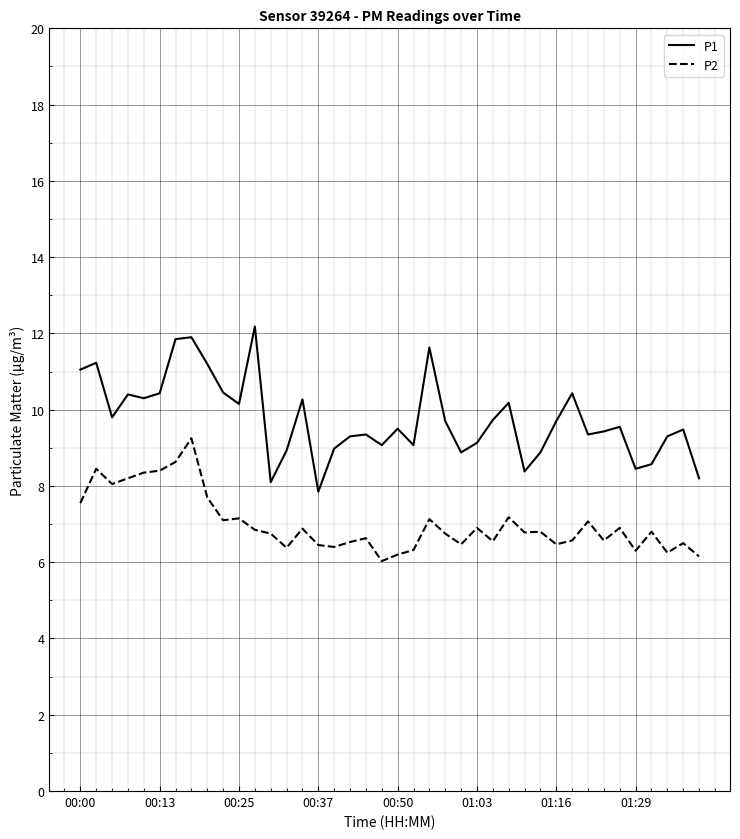

Which series has the widest spread of values?

P1